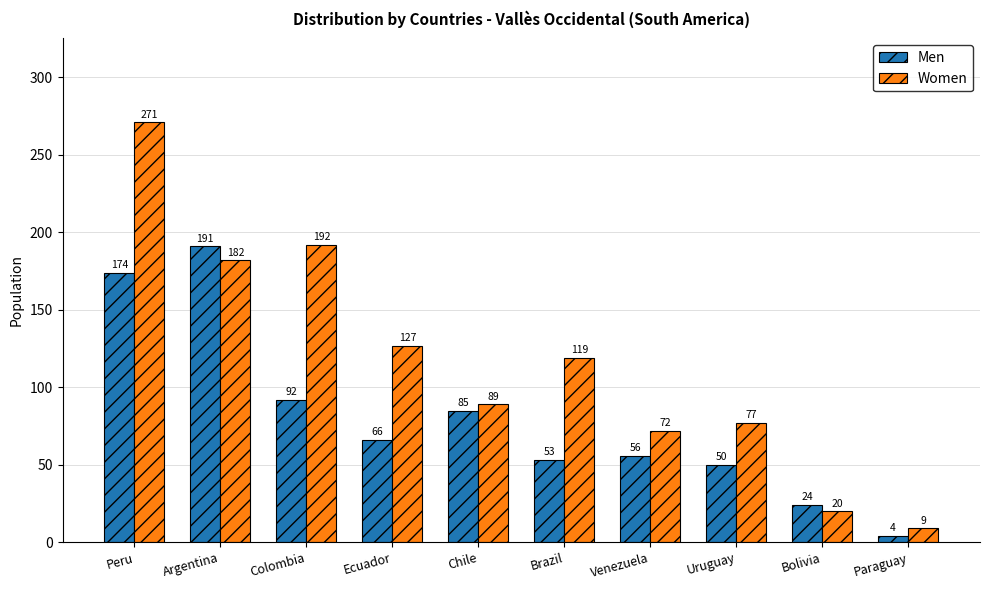

What is the label of the 10th bar from the right?

Peru